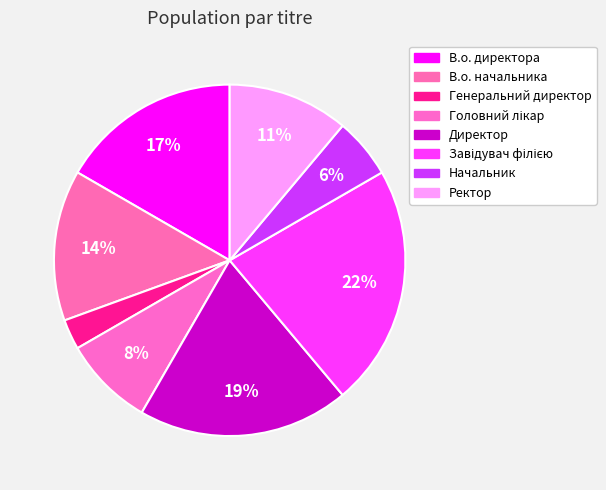

How many slices are in this pie chart?

8